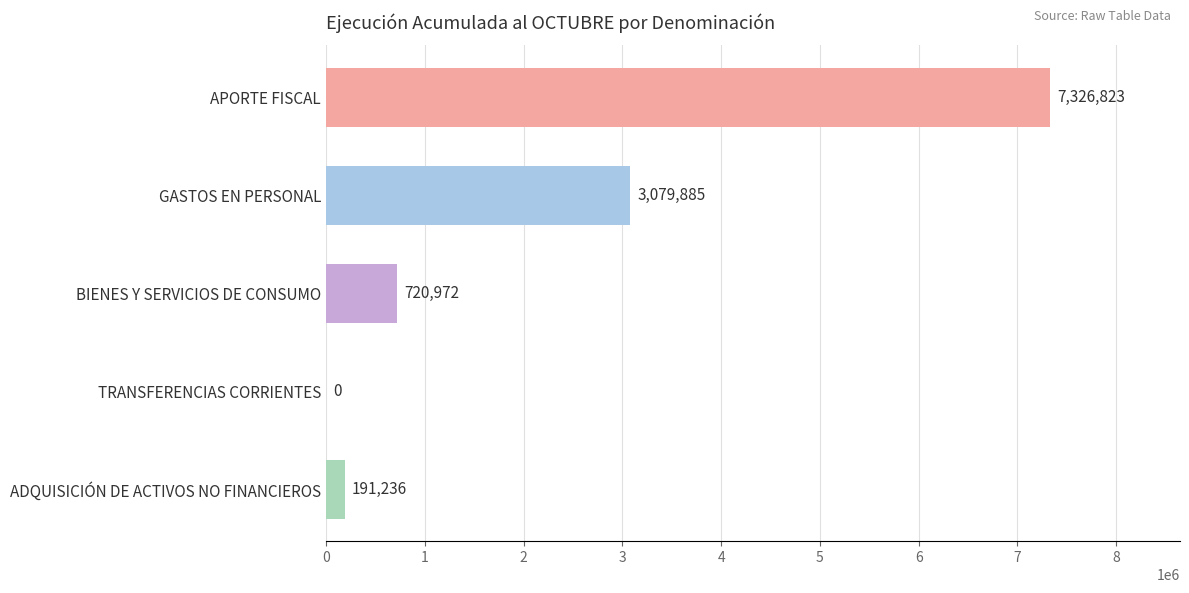

At which label is the value closest to 3663411?

GASTOS EN PERSONAL